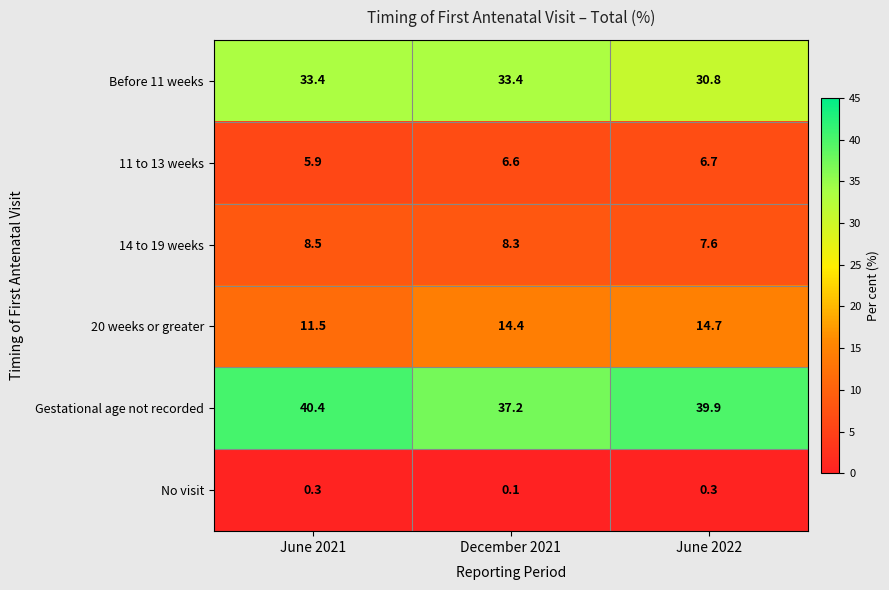

What is the spread (max minus min) of values at June 2022?

39.6